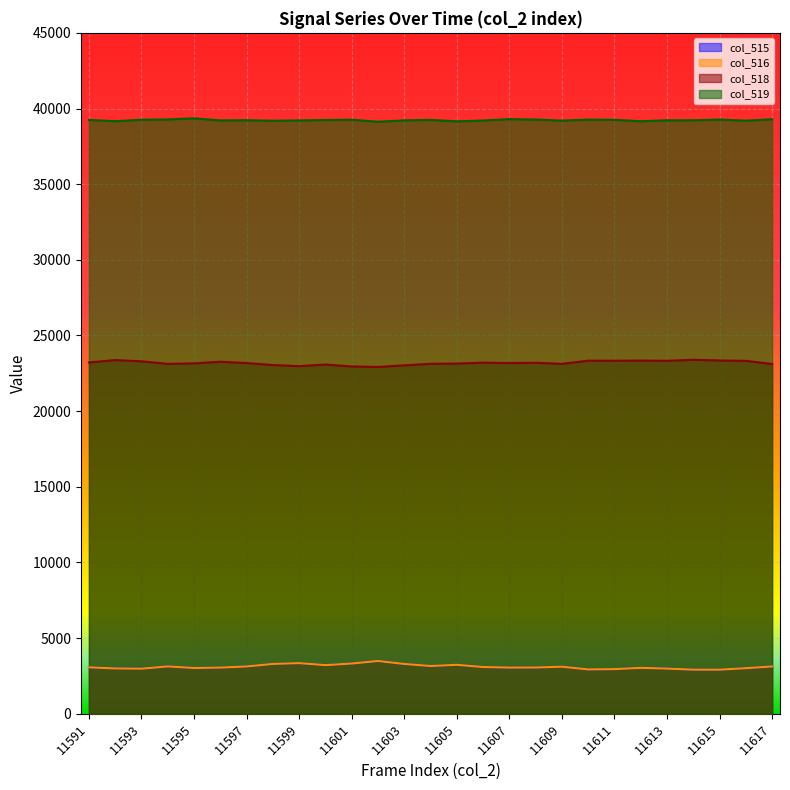

Does the chart display data point markers on the line(s)?

No